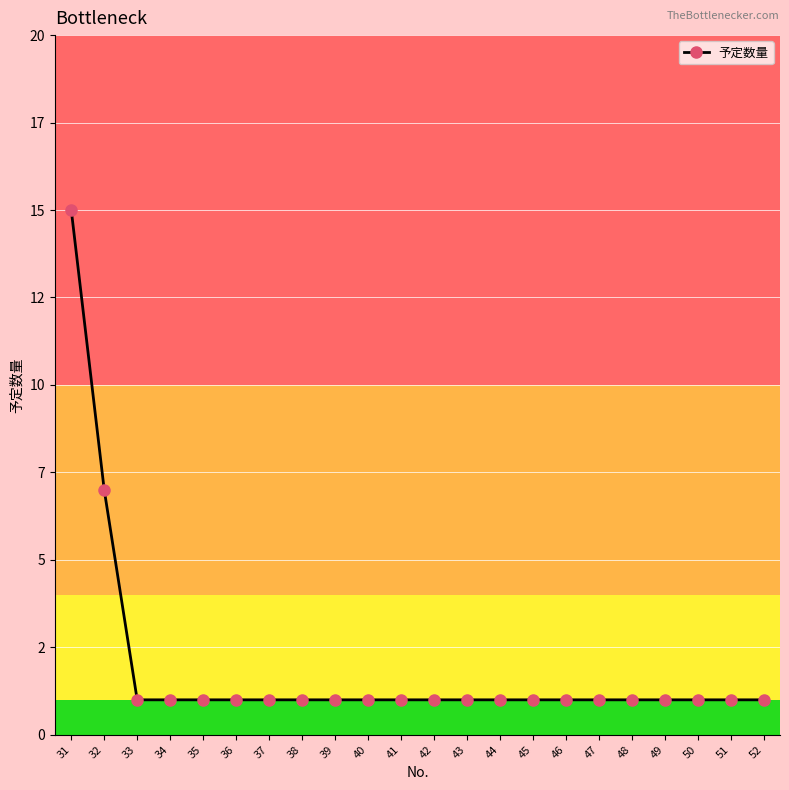

Reading left to right, what are all the values shown in this chart?

15	7	1	1	1	1	1	1	1	1	1	1	1	1	1	1	1	1	1	1	1	1